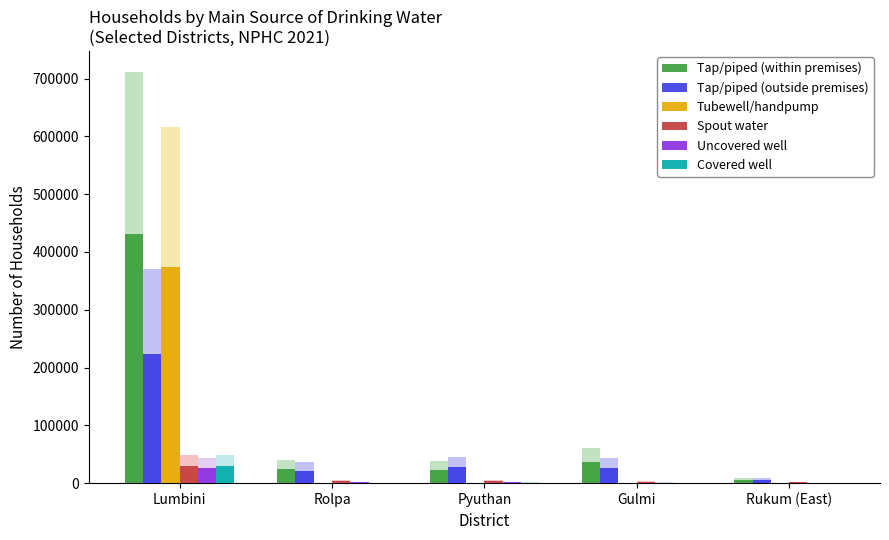

Which series has the largest total across all categories?

Tap/piped (within premises)